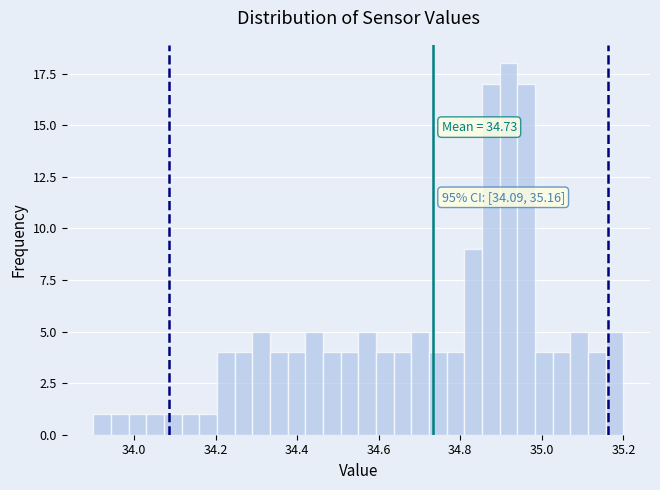

Read against the x-axis, roughly where is the centre of the tallest bar?

34.92